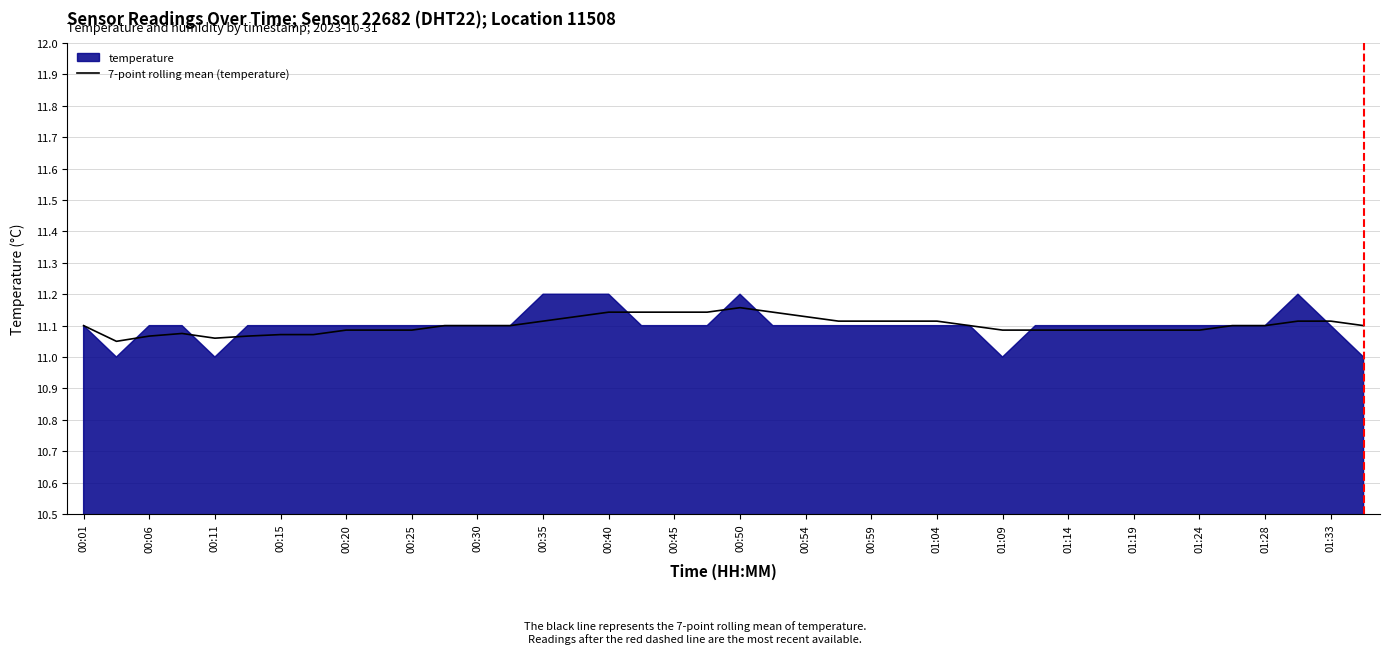

What is the value of the 32nd point from the left?

11.1